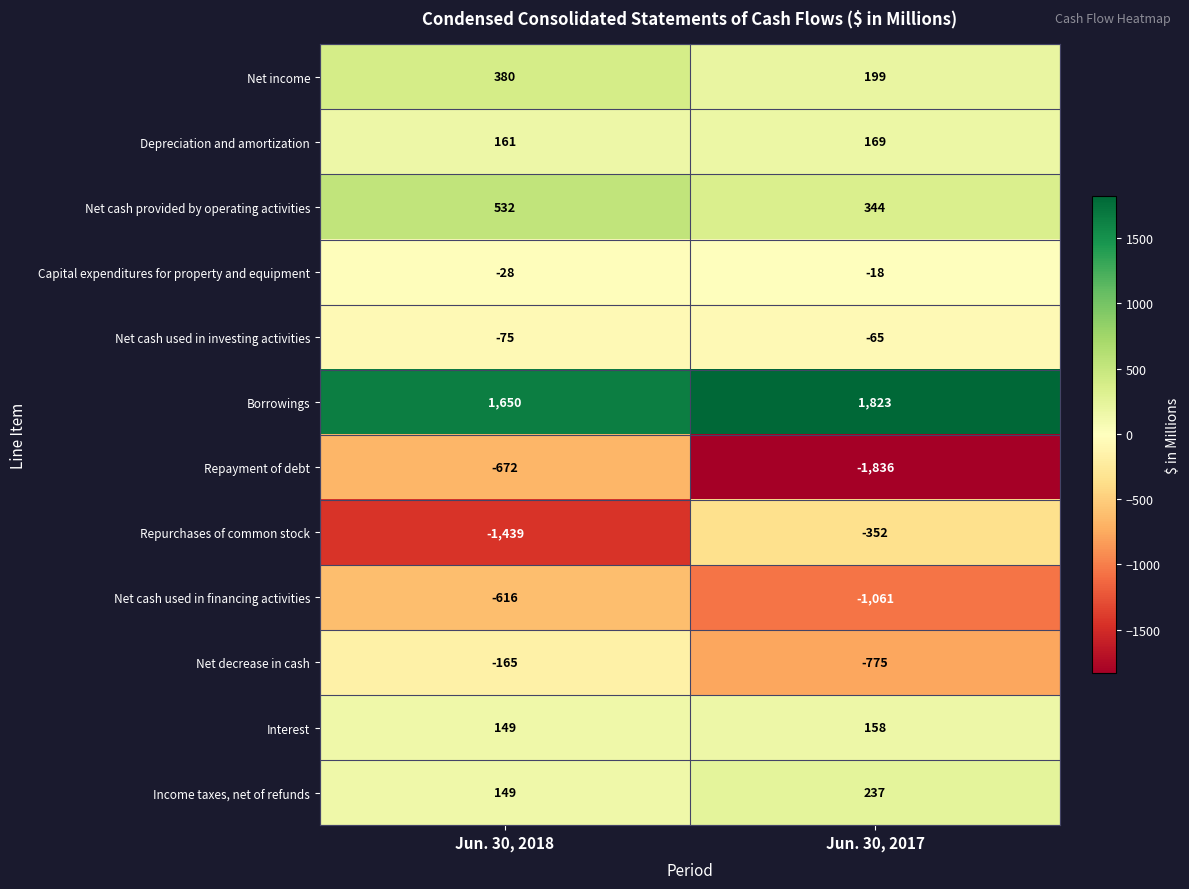

What is the difference between the Net cash provided by operating activities values at Jun. 30, 2017 and Jun. 30, 2018?

188